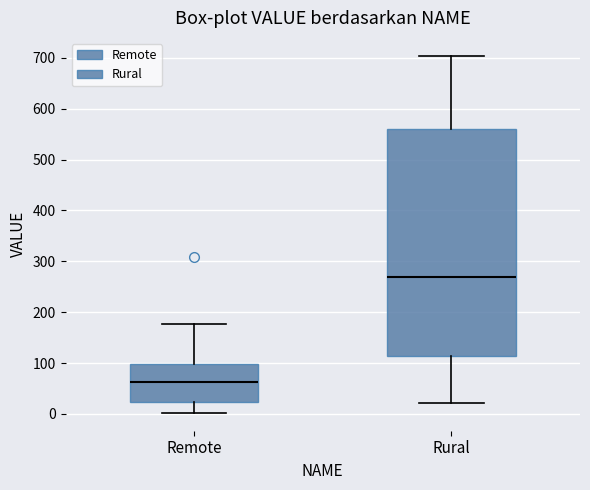

Which box's median line is the highest?

Rural